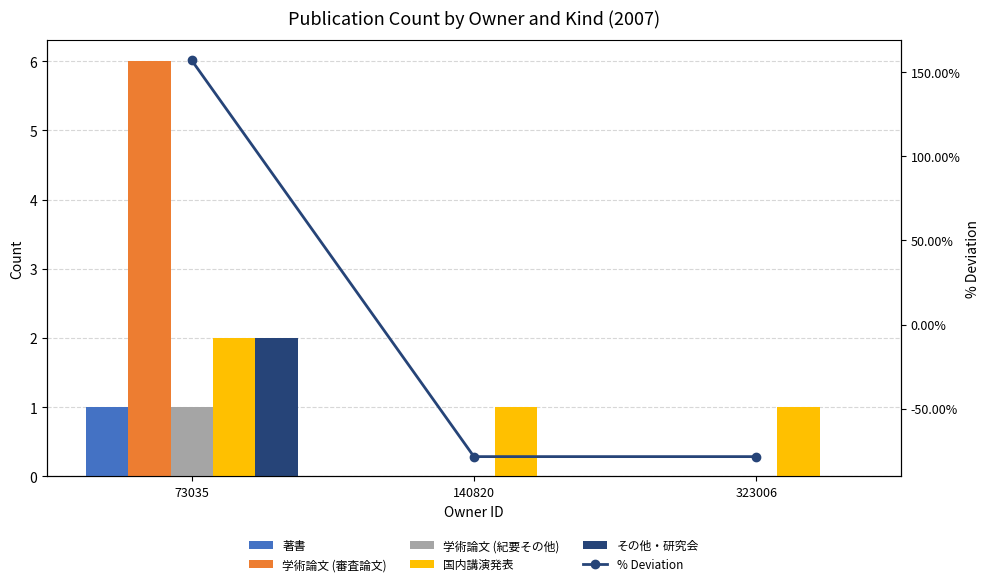

Are the bars grouped side by side (vs. stacked)?

Yes